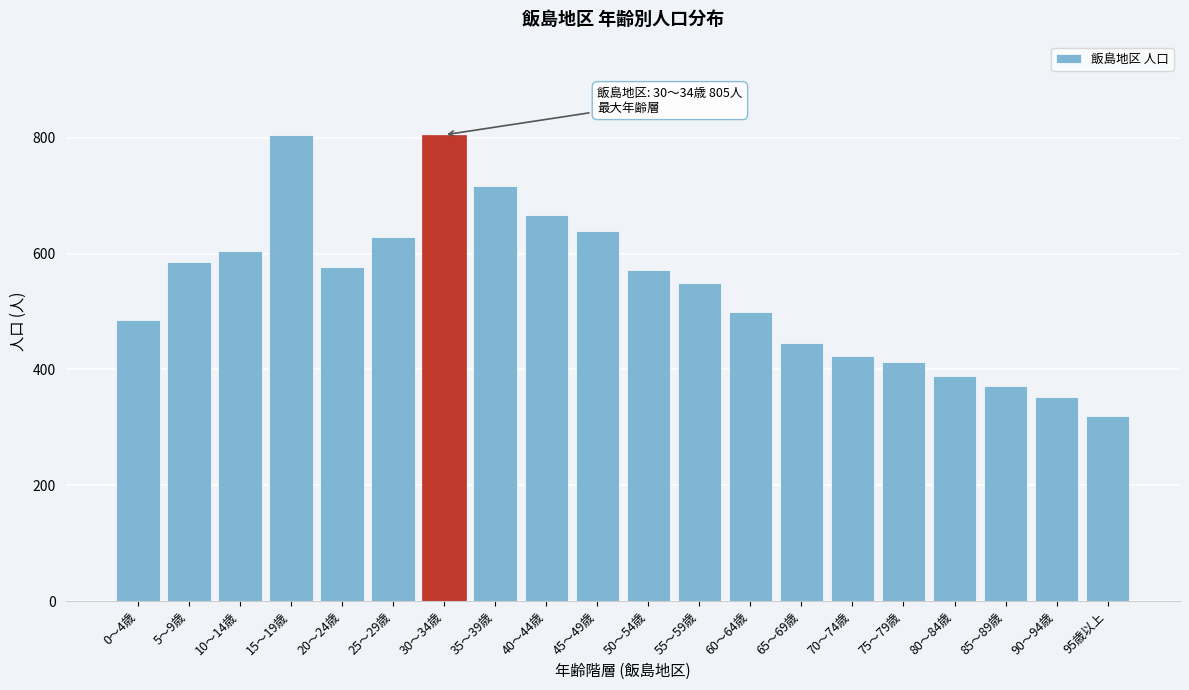

Is it true that the value at 30～34歳 is 805?

True